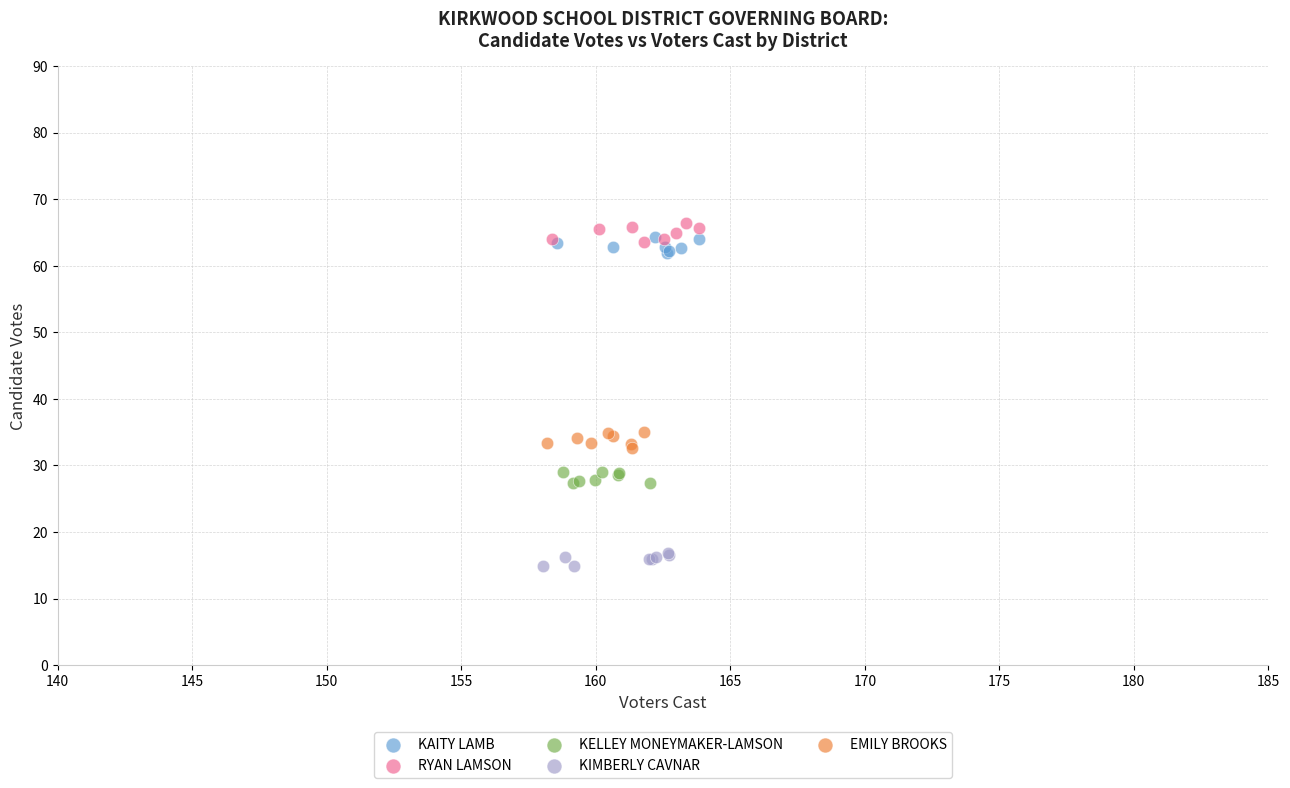

What are all the series names shown in the legend?

KAITY LAMB, RYAN LAMSON, KELLEY MONEYMAKER-LAMSON, KIMBERLY CAVNAR, EMILY BROOKS